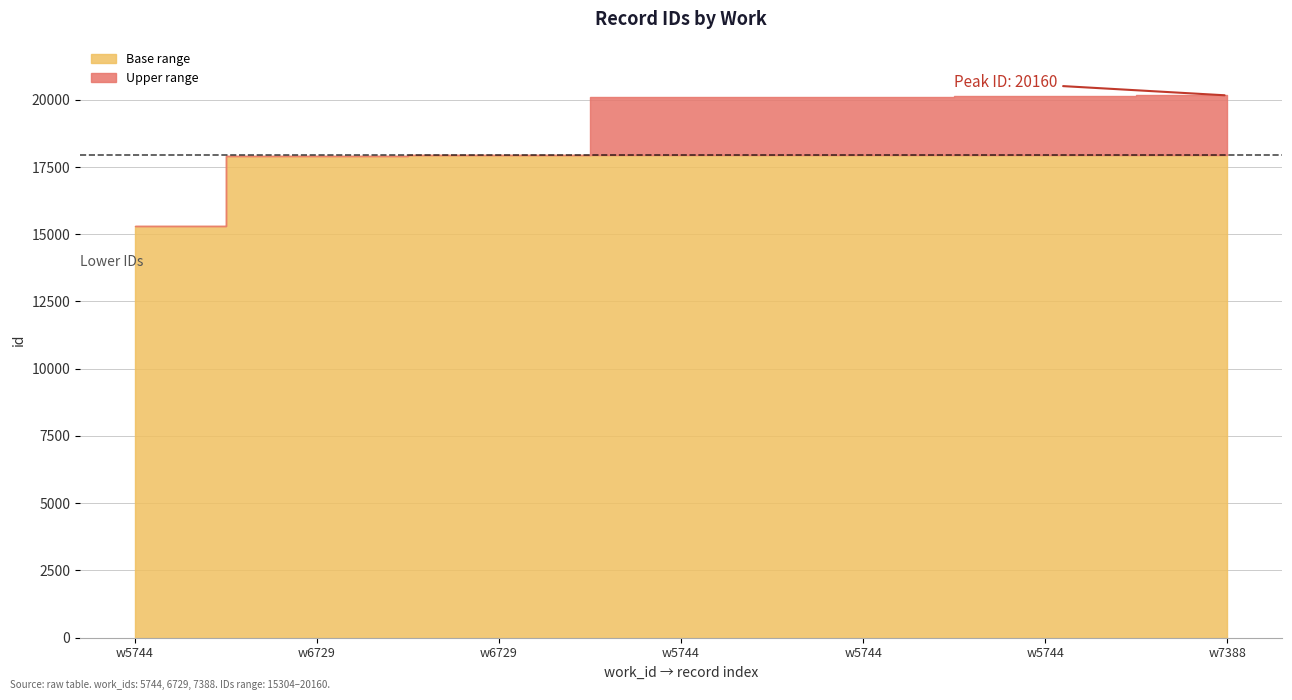

True or false: the data shows 20123 at 5744.

True